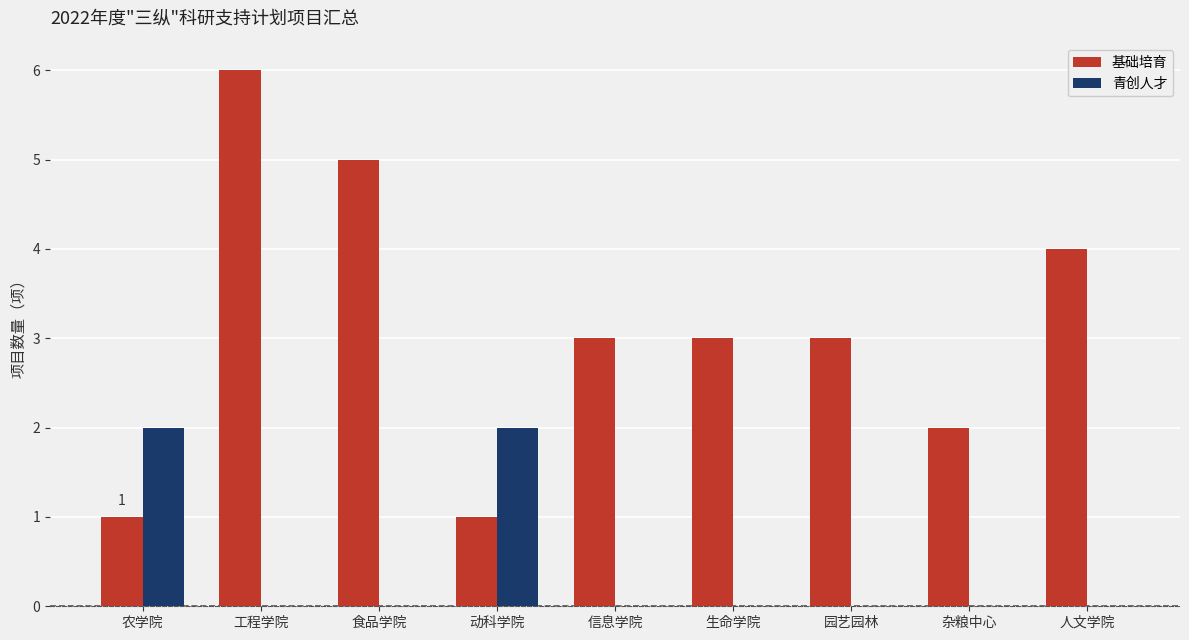

What is the average value of the 基础培育 series?

3